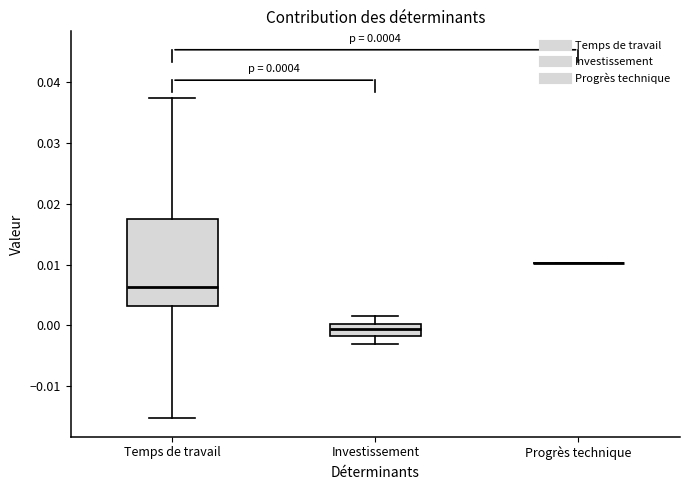

Comparing the boxes themselves (not the whiskers), which one is the tallest?

Temps de travail